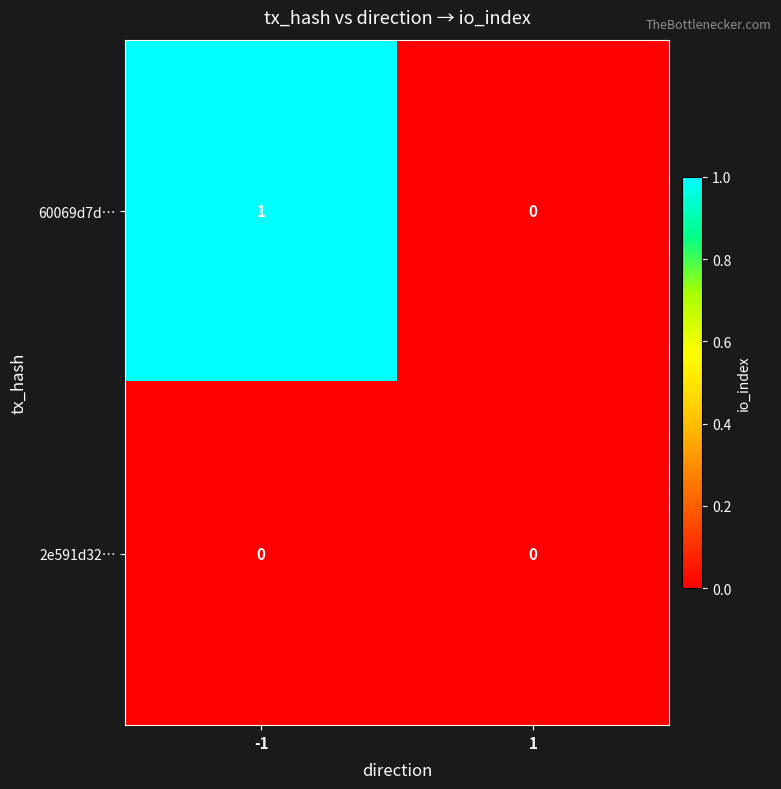

Which series changed the most between -1 and 1?

60069d7d…